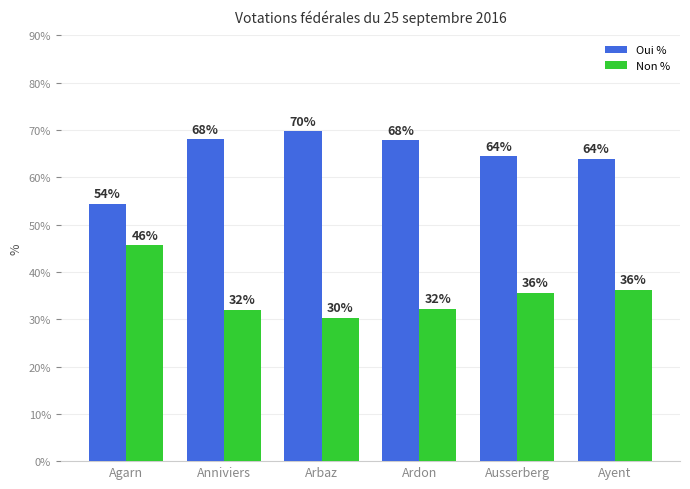

At how many categories does at least one series exceed 65?

3